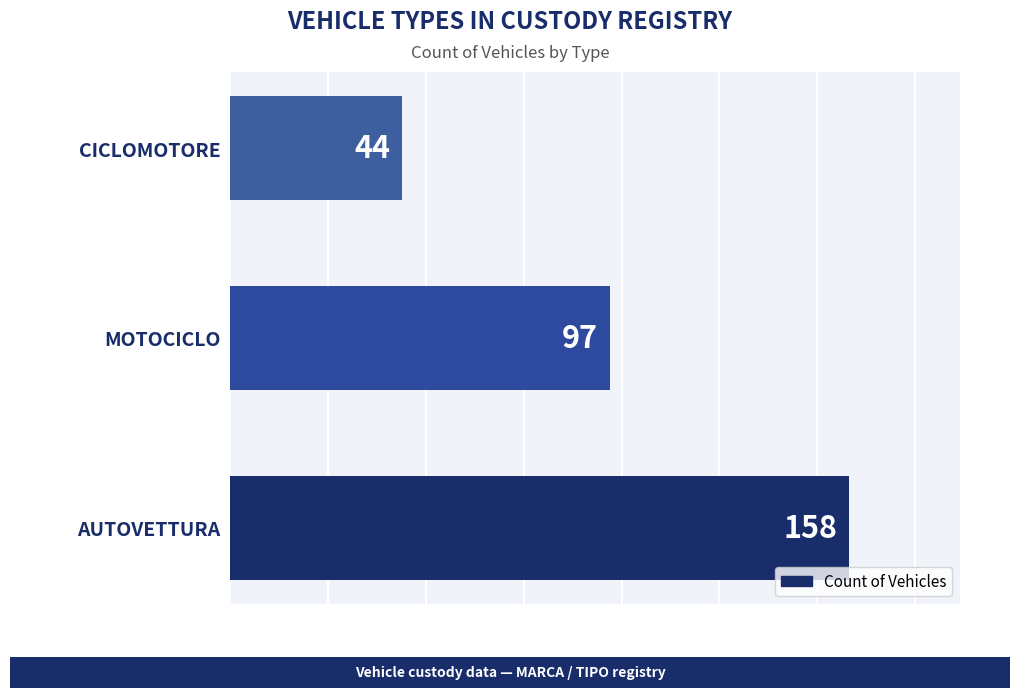

Reading bottom to top, list all the values displayed in this chart.

158	97	44